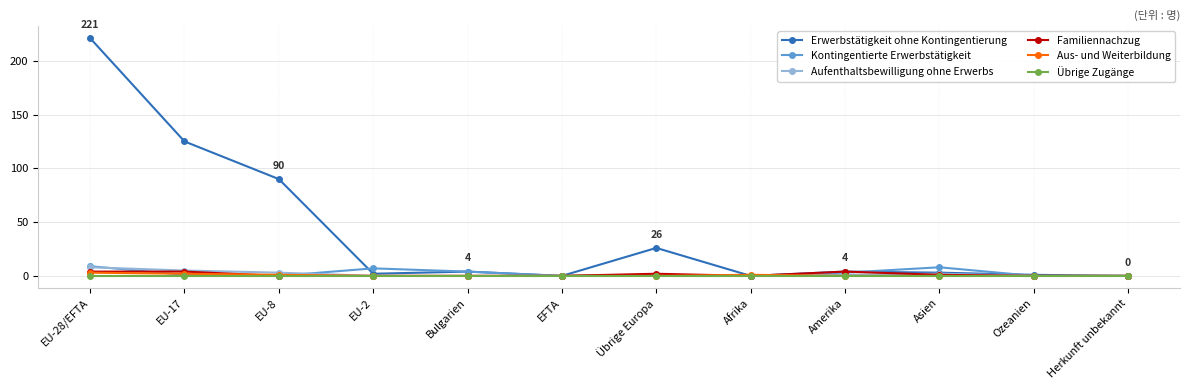

What is the total value across all series at EU-17?

137